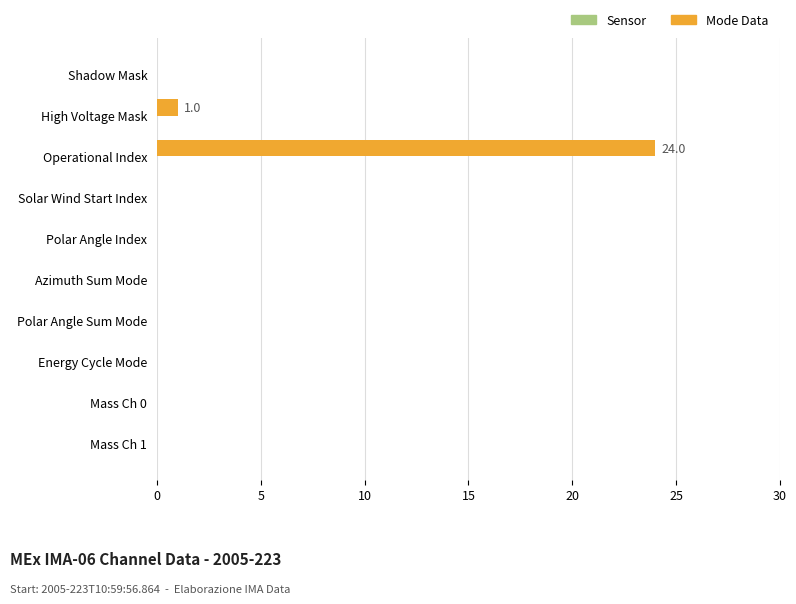

The chart shows a value of -8 at Azimuth Sum Mode. True or false?

False